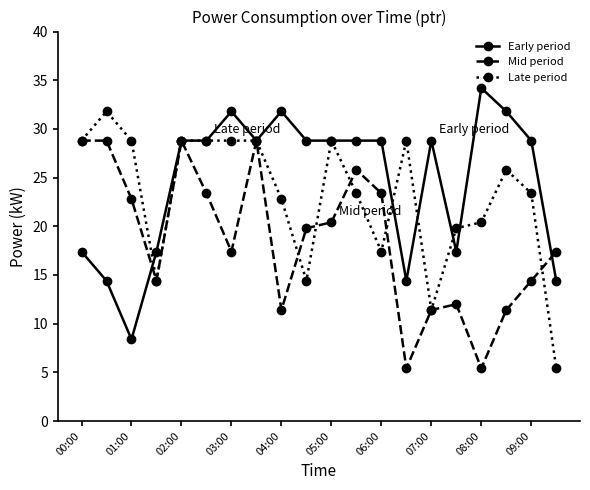

What are all the series names shown in the legend?

Early period, Mid period, Late period